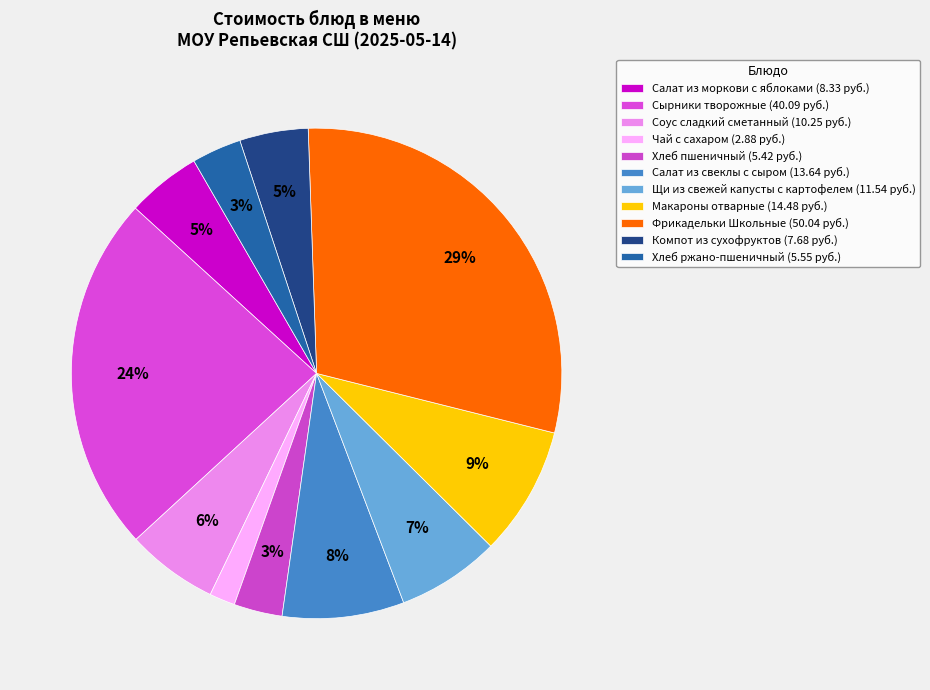

How many segments does this pie chart have?

11